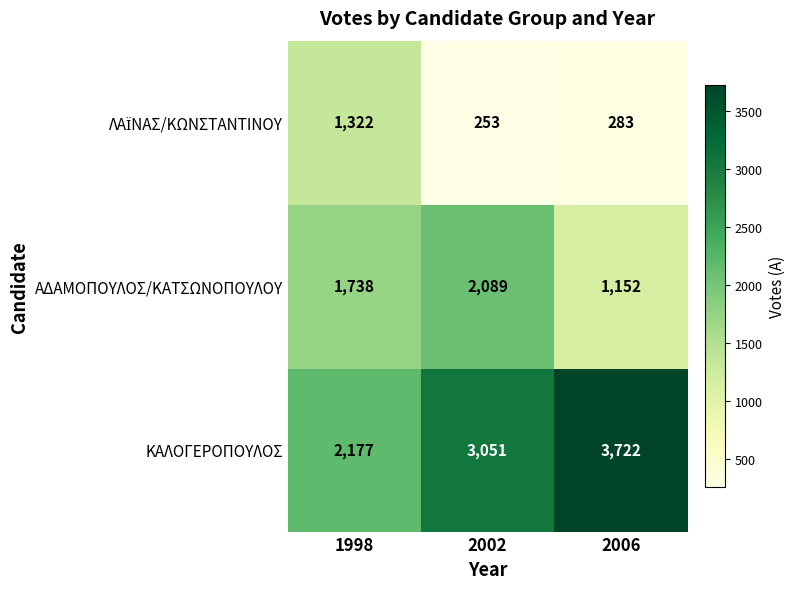

What is the total value across all series at 2002?

5393